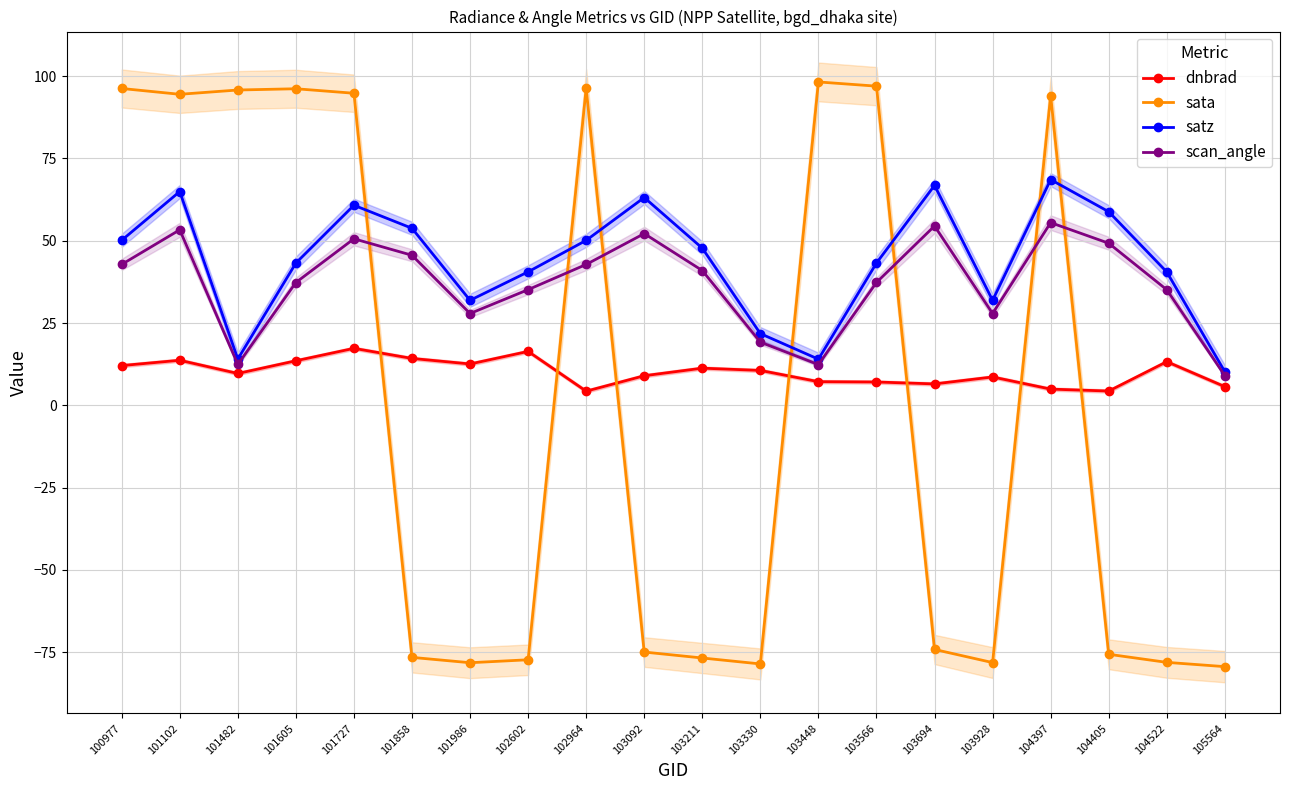

True or false: scan_angle and sata intersect in this chart.

True